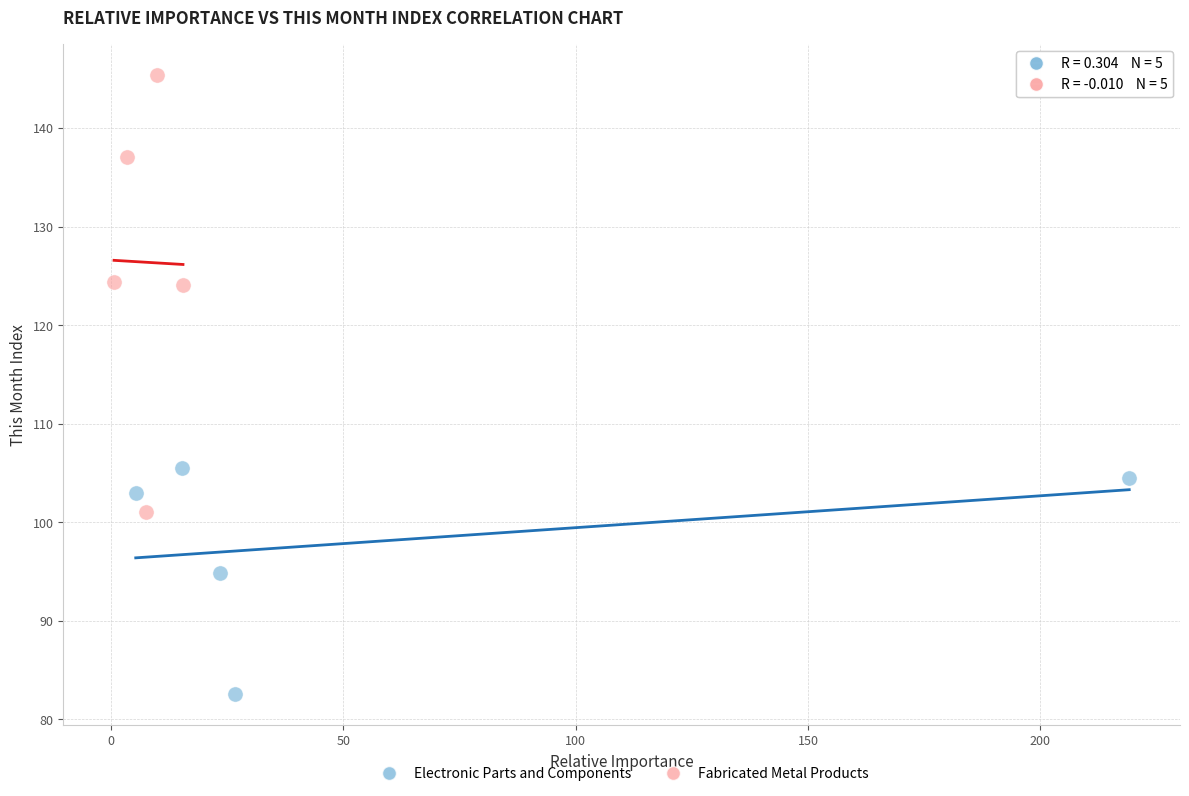

Which series contains the highest Y value?

Fabricated Metal Products